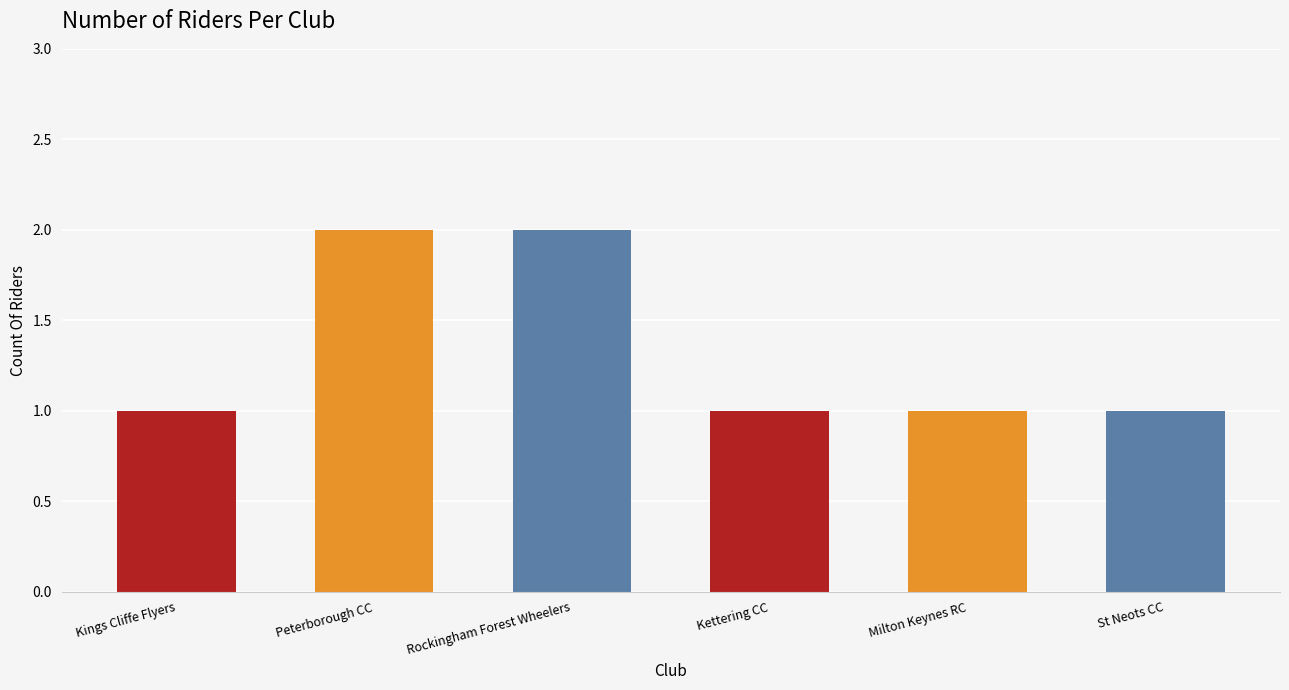

What is the sum of all values?

8